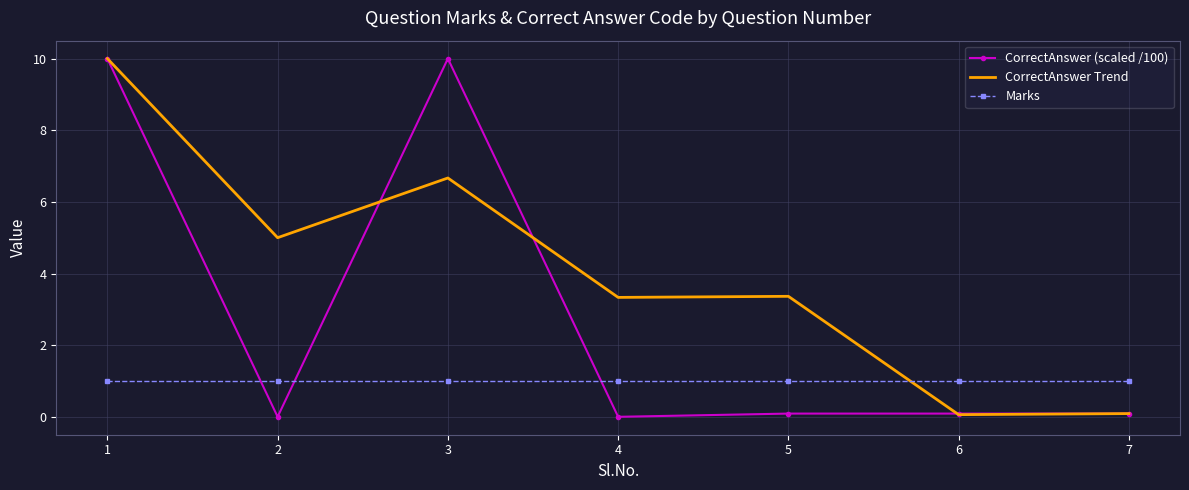

At which label does CorrectAnswer Trend first exceed 3?

1